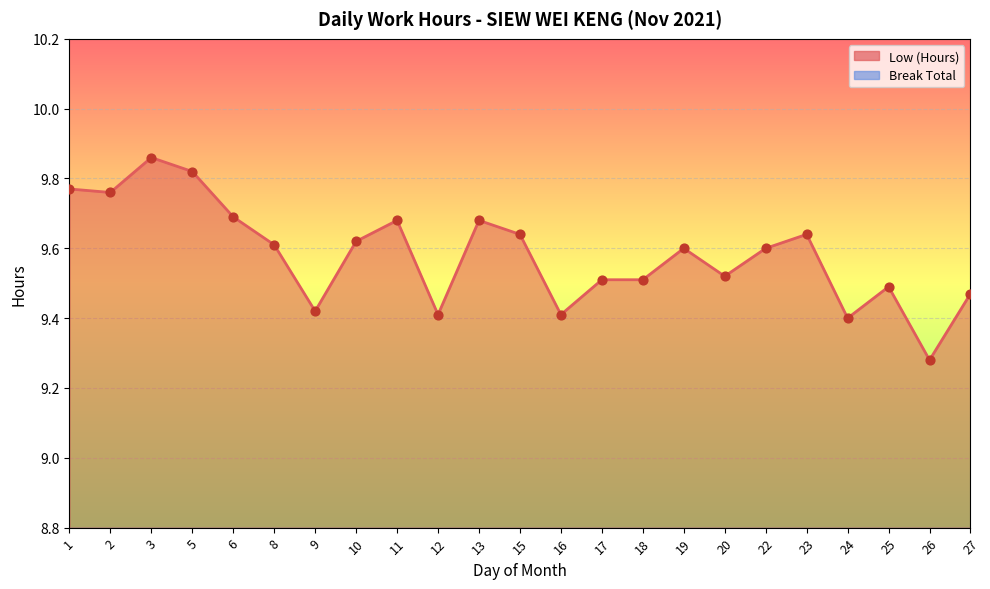

Approximately how many times larger is the value at 25 compared to 13?

1.0